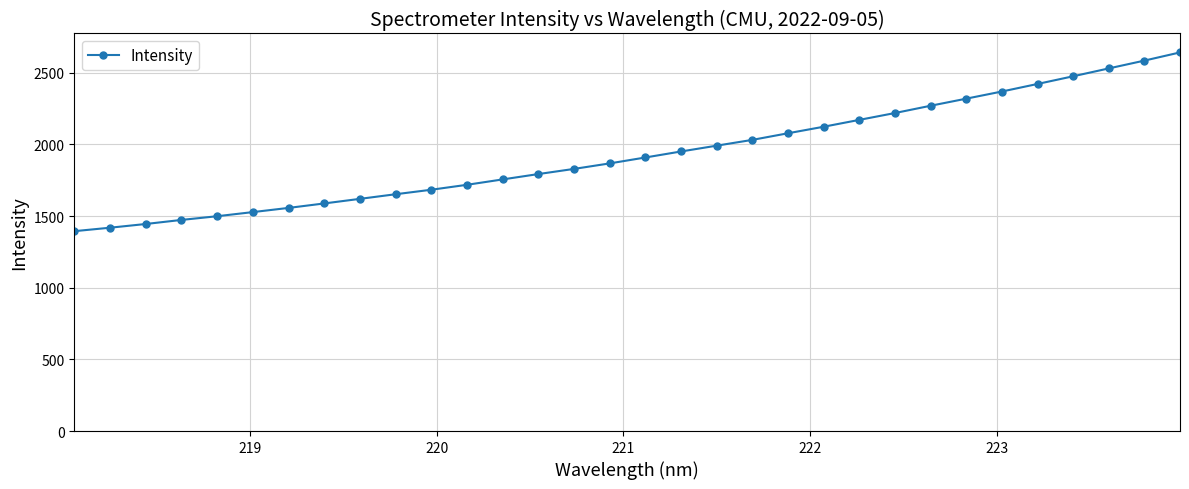

What is the value of the 25th point from the left?

2270.0